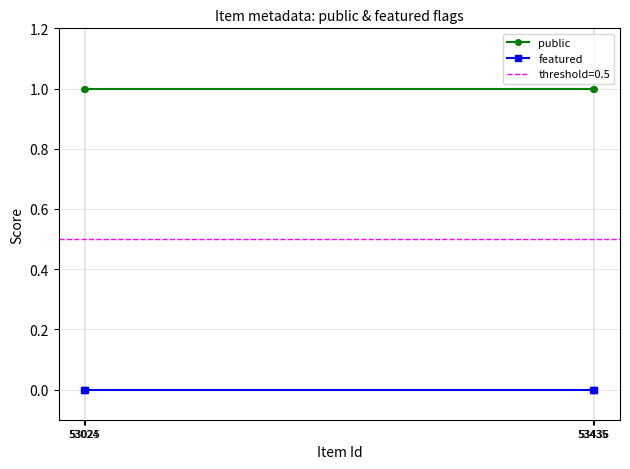

Reading left to right, what are all the values shown in this chart?

public: 1	1	1	1
featured: 0	0	0	0